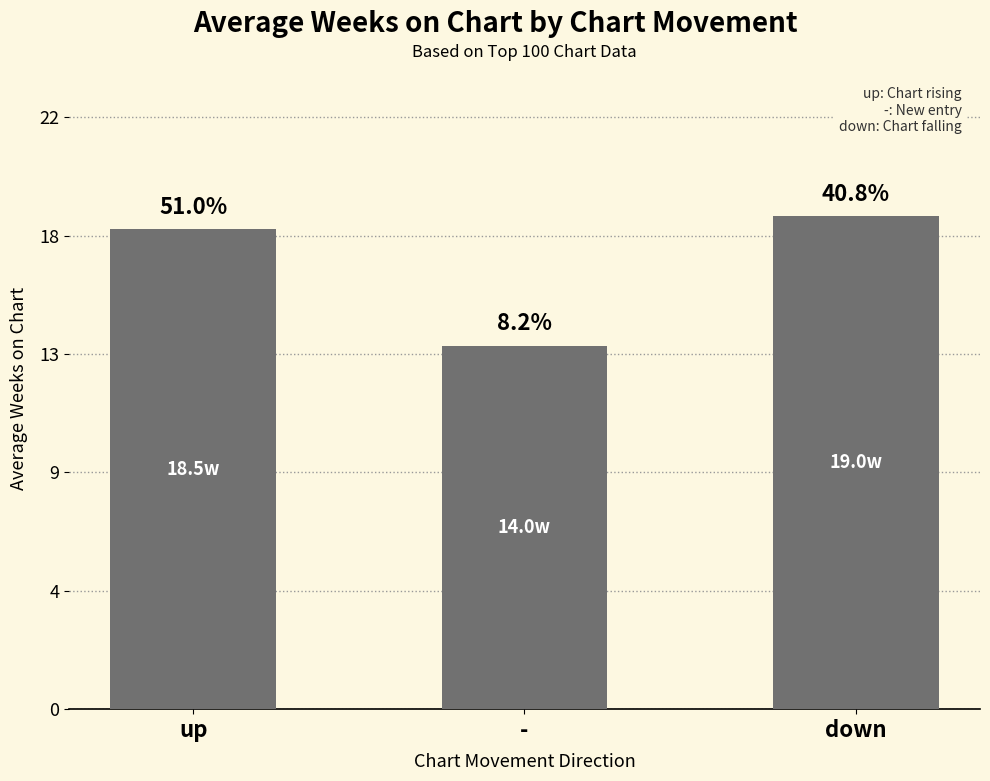

Does the chart contain any negative values?

No